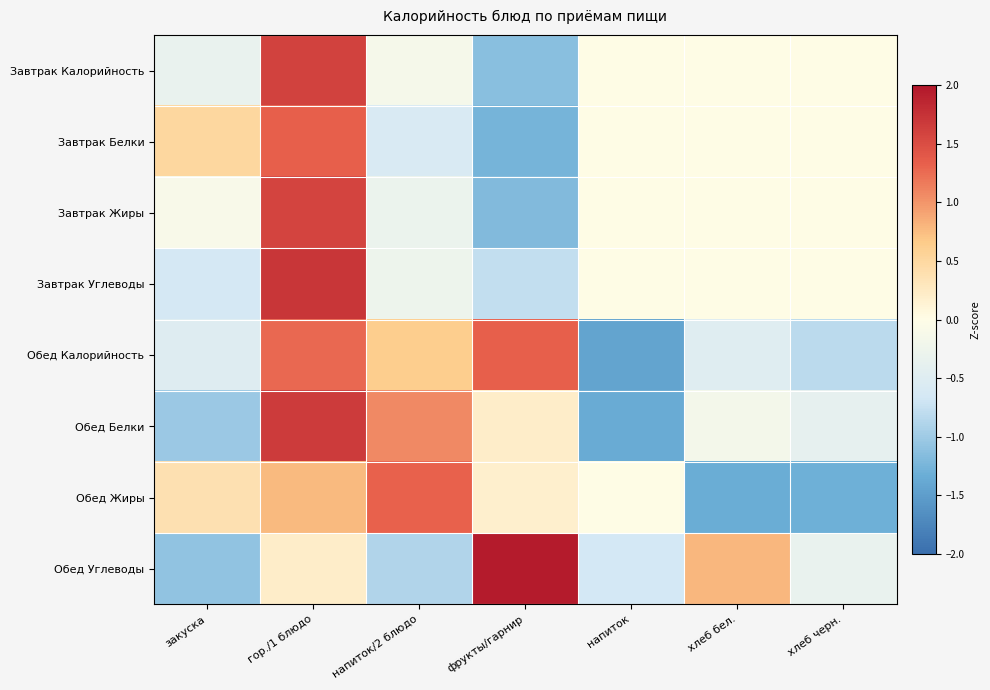

Which has a higher value, закуска or напиток/2 блюдо?

напиток/2 блюдо